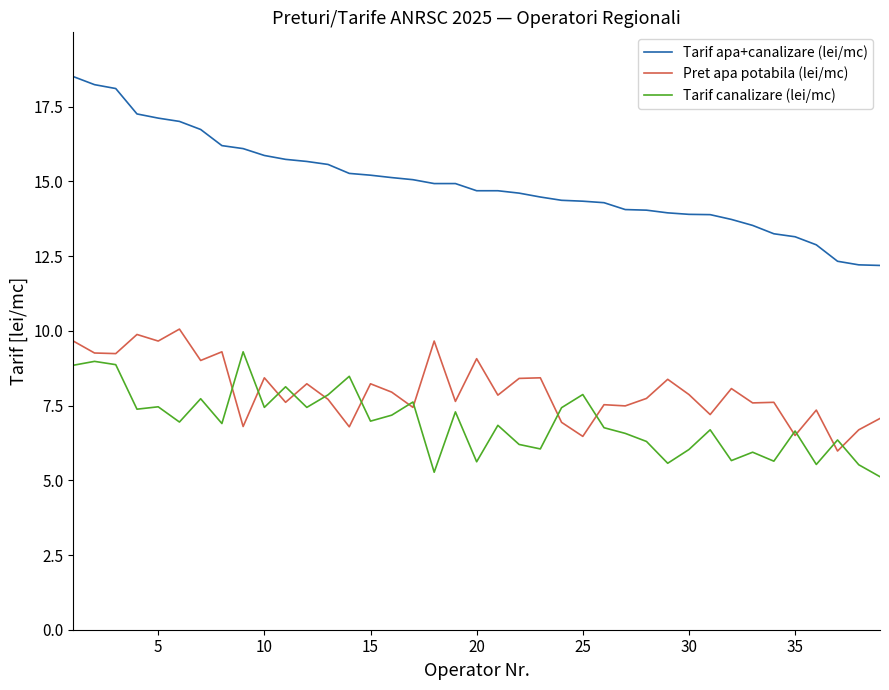

True or false: Tarif apa+canalizare (lei/mc) and Tarif canalizare (lei/mc) cross at least once.

False